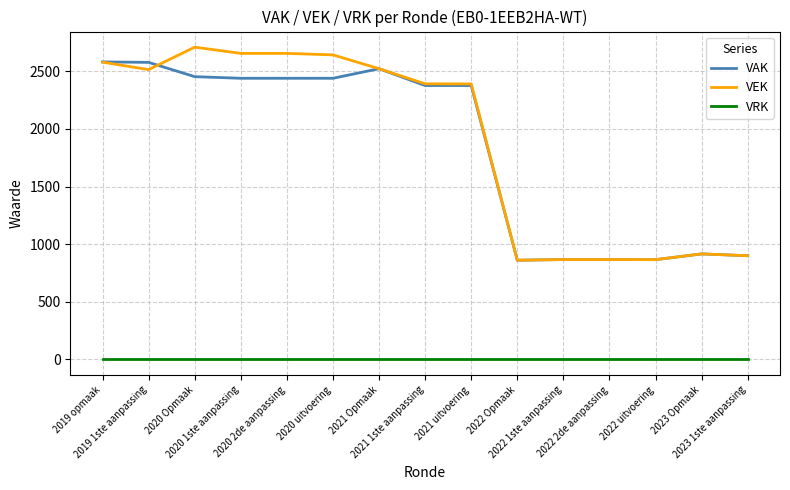

Which series has the widest spread of values?

VEK